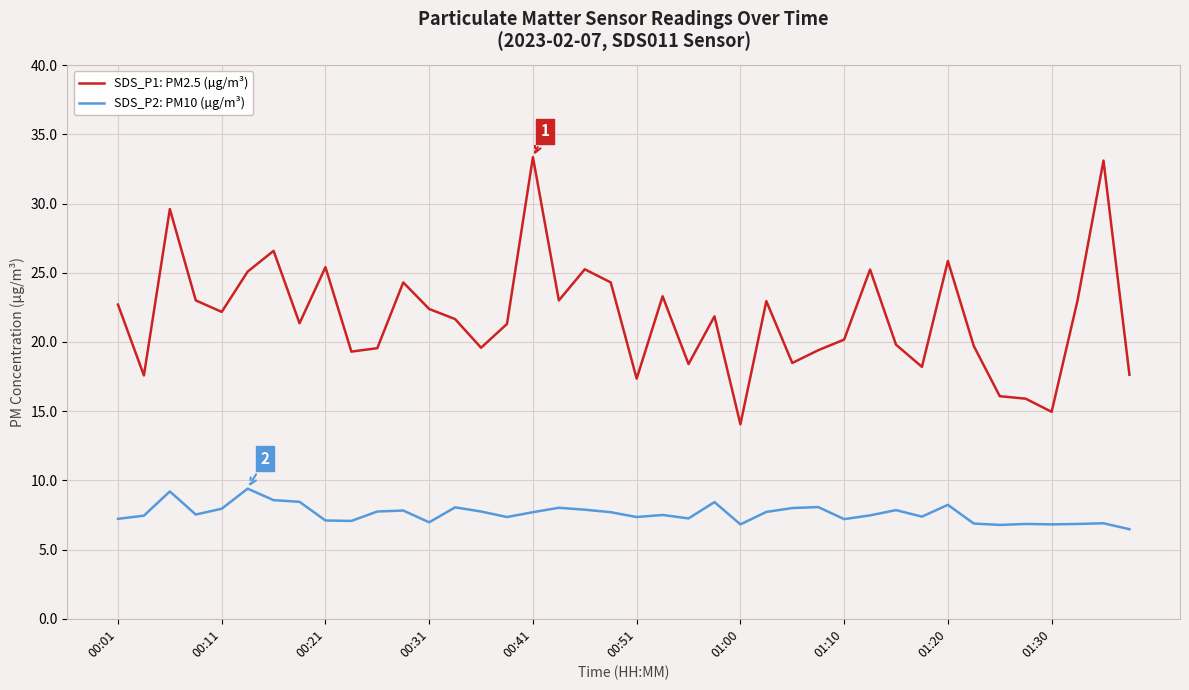

Which series has the largest total across all categories?

SDS_P1: PM2.5 (µg/m³)